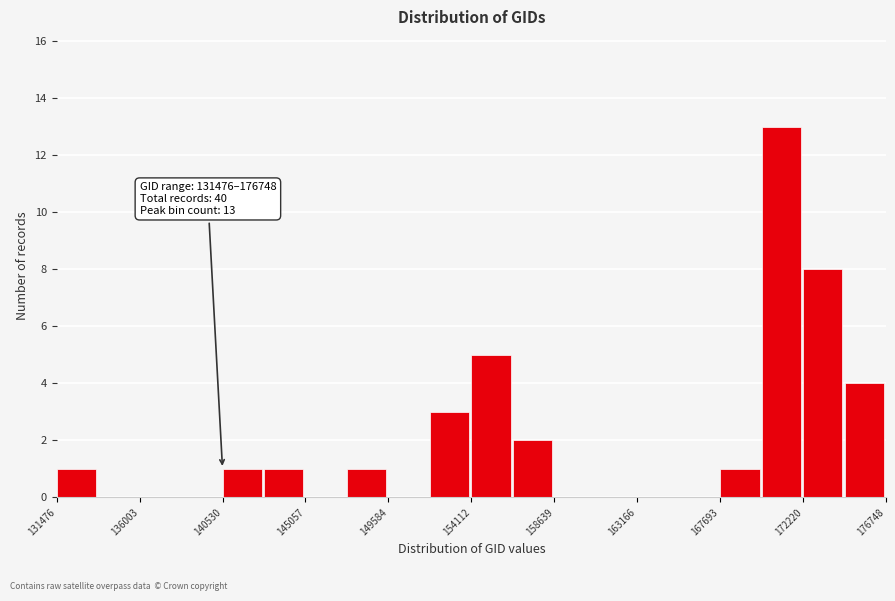

Over which range of the x-axis is the bar tallest?

170000 to 172000